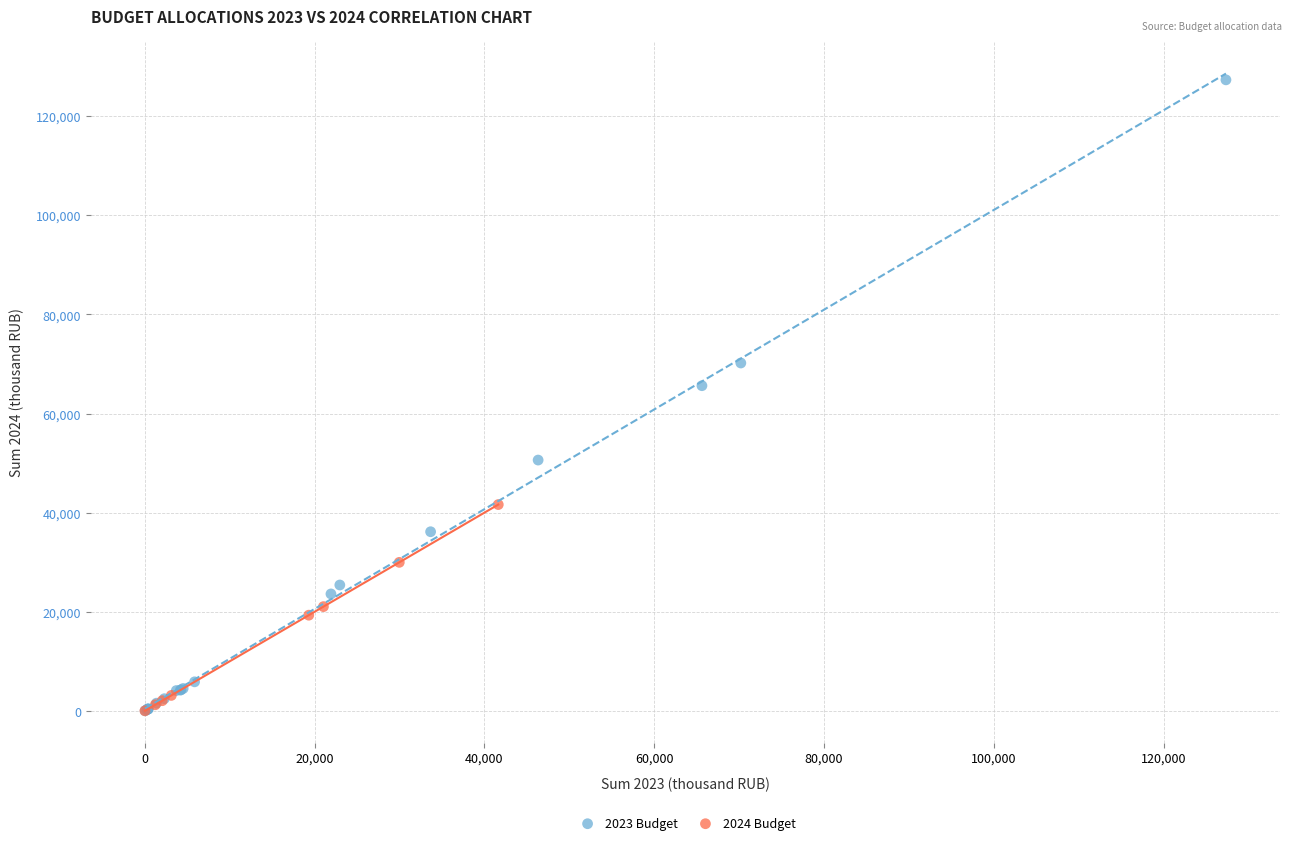

Which series has the widest spread of Y values?

2023 Budget